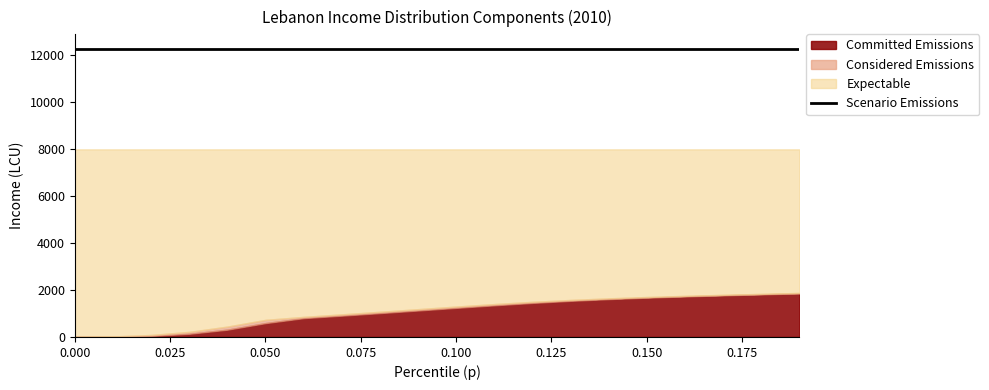

True or false: LebanonMER and bracketavg intersect in this chart.

False